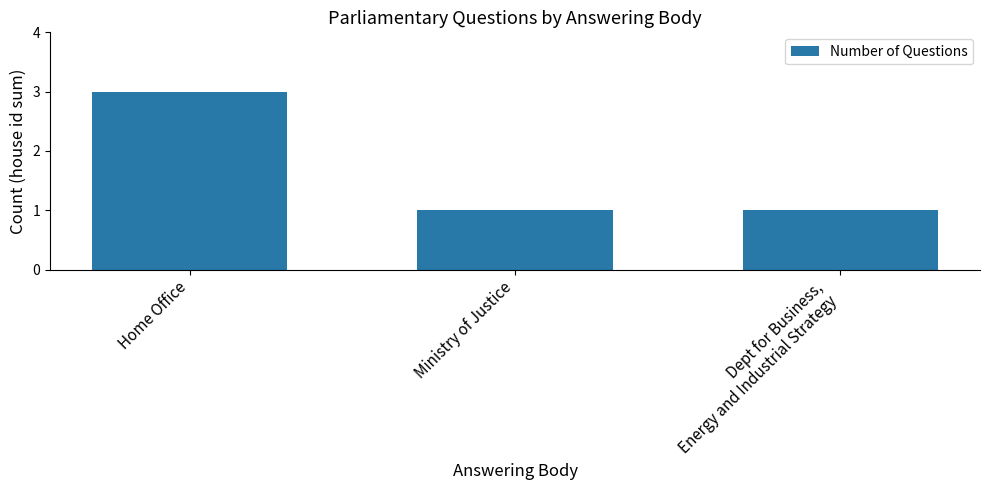

What is the ratio of the value at Dept for Business,
Energy and Industrial Strategy to the value at Ministry of Justice?

1.0